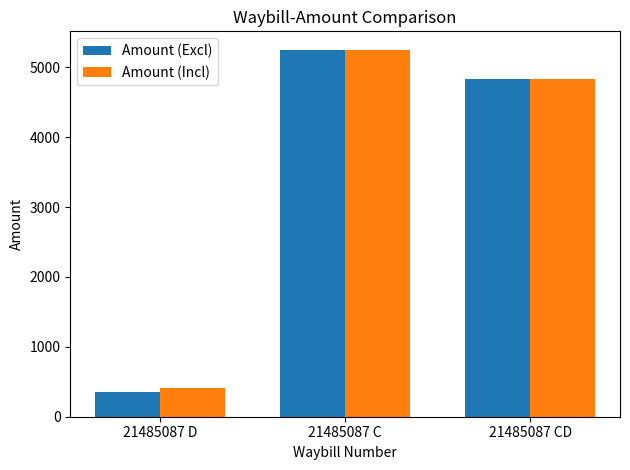

What is the difference between the highest and lowest values at 21485087 D?

53.0